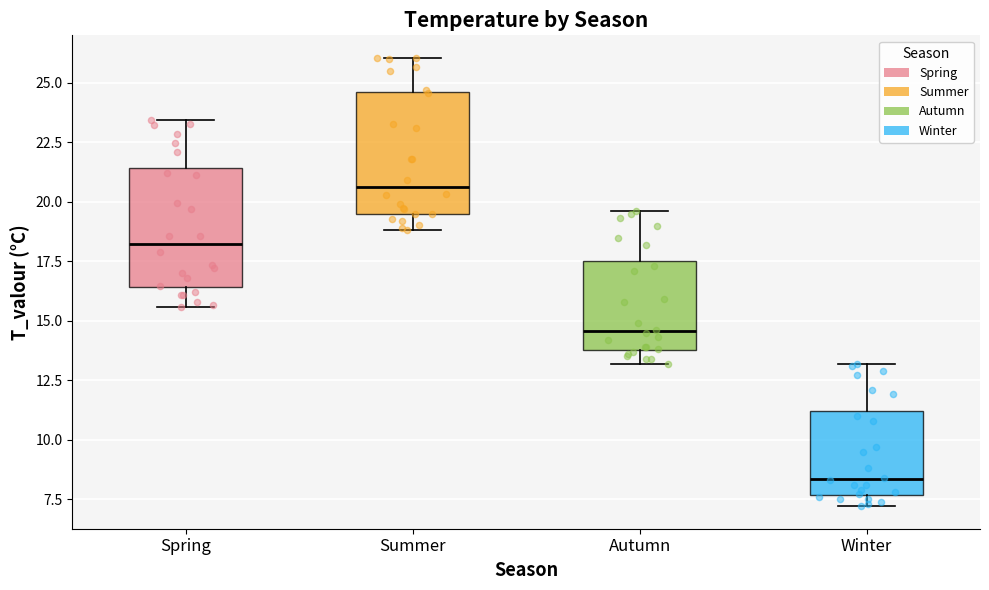

Reading left to right, transcribe this box plot: for each box, give where its median line is, the range the box spans, and where its two whiskers end, as read against the y-axis. The values are not printed on the chart, so give them approximately, as read against the axis.

Spring: median 18.0, box 16.5 to 21.5, whiskers 15.5 to 23.5
Summer: median 20.5, box 19.5 to 24.5, whiskers 19.0 to 26.0
Autumn: median 14.5, box 14.0 to 17.5, whiskers 13.0 to 19.5
Winter: median 8.5, box 7.5 to 11.0, whiskers 7.0 to 13.0